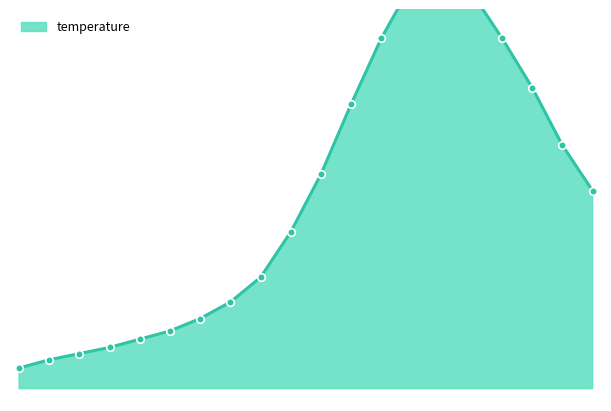

Approximately how many times larger is the value at 09:00 compared to 16:00?

0.8